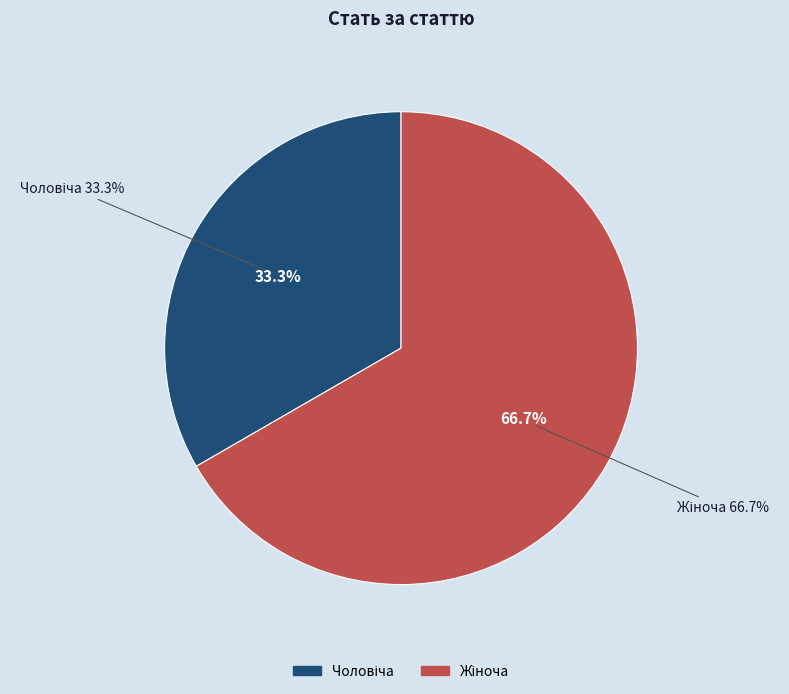

What percentage is the Чоловіча slice, to the nearest percent?

33%